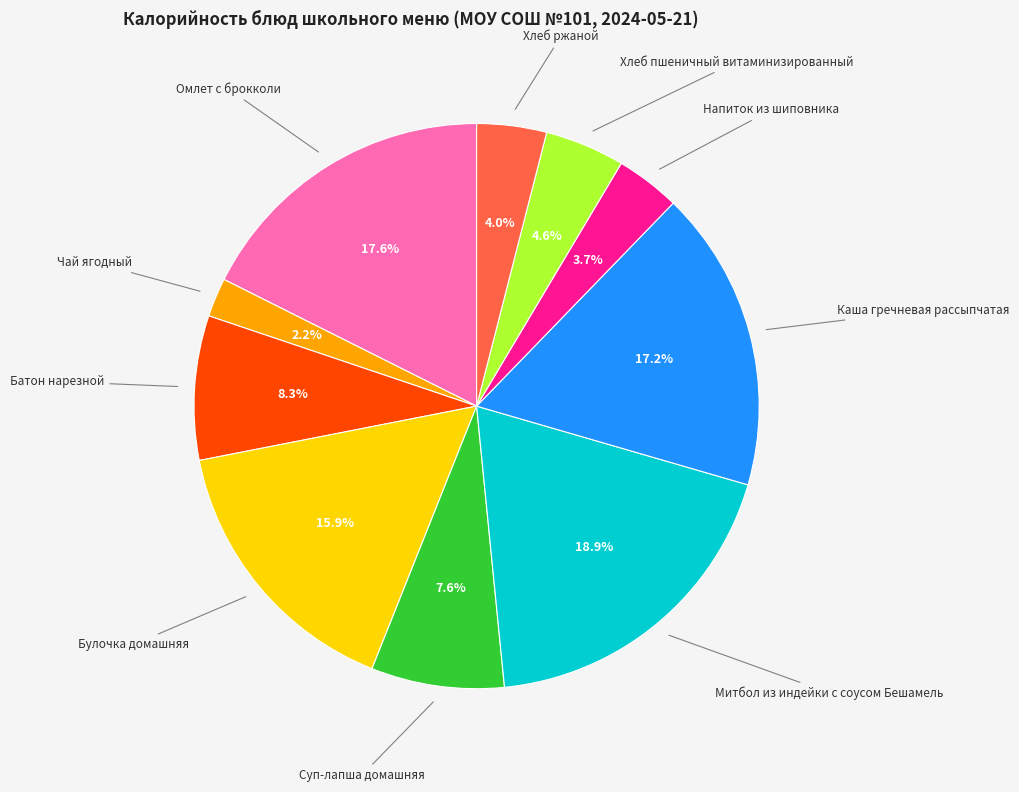

Does any single category account for the majority?

No